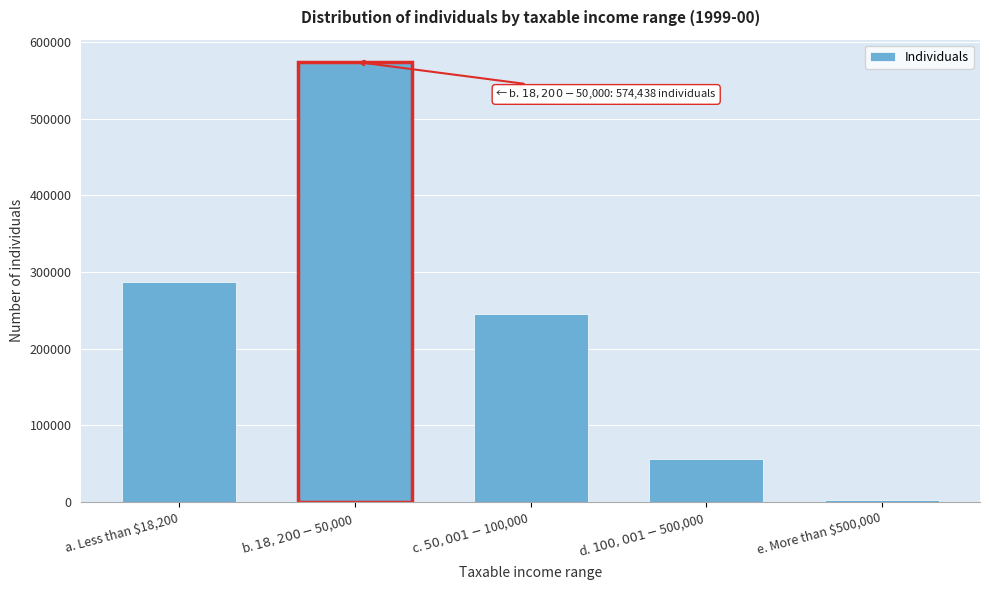

Reading right to left, list all the values displayed in this chart.

2447	55318	244940	574438	286615